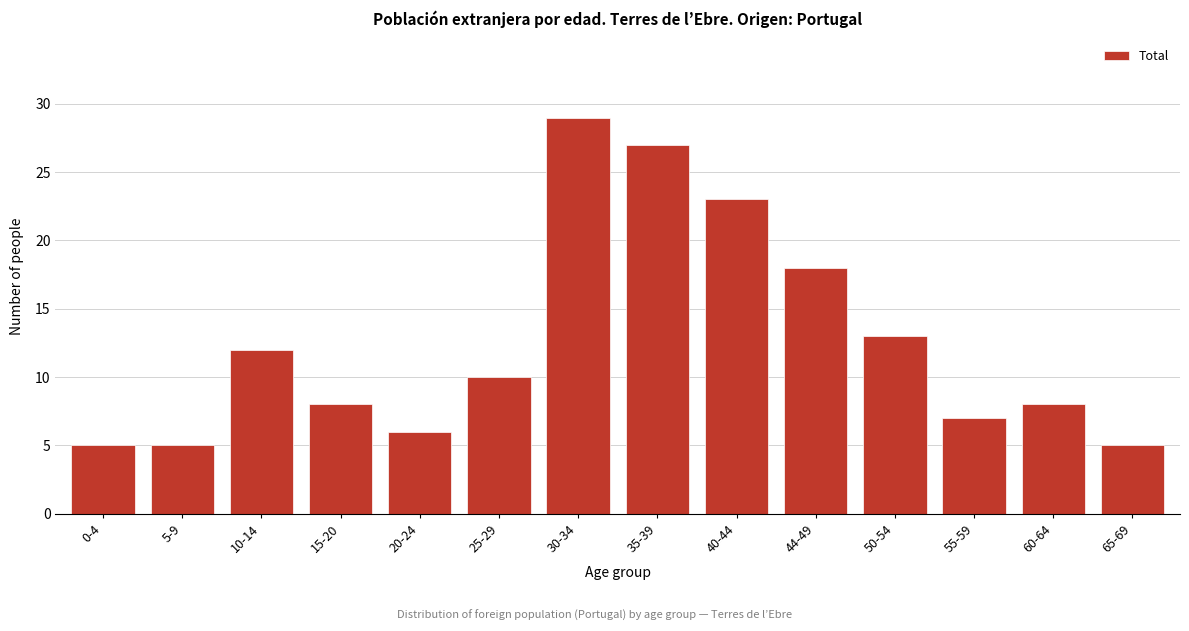

Reading right to left, what are all the values shown in this chart?

65-69=5	60-64=8	55-59=7	50-54=13	44-49=18	40-44=23	35-39=27	30-34=29	25-29=10	20-24=6	15-20=8	10-14=12	5-9=5	0-4=5